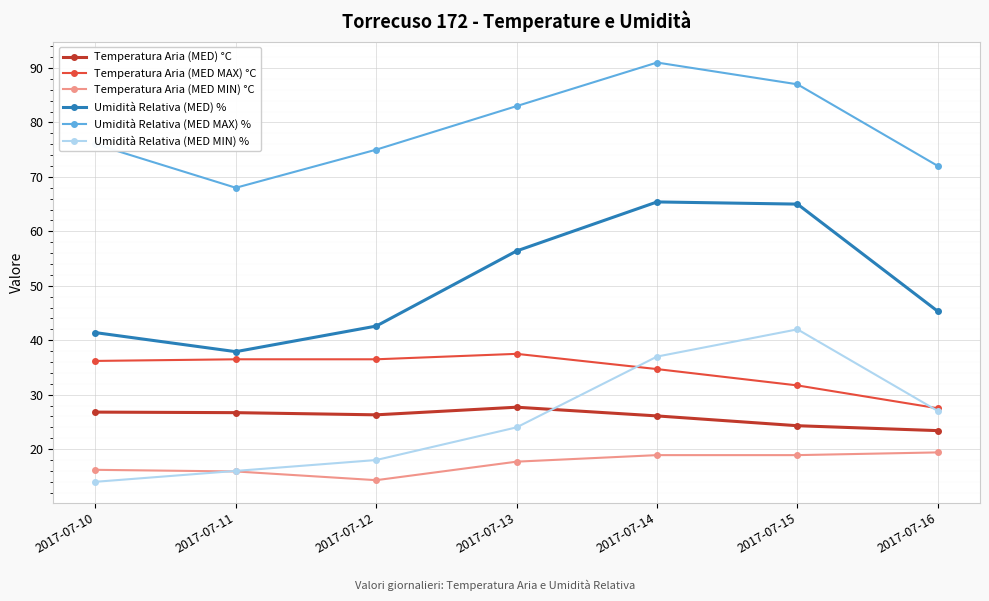

The Temperatura Aria (MED MIN) °C series shows 16.2 at 2017-07-10. True or false?

True